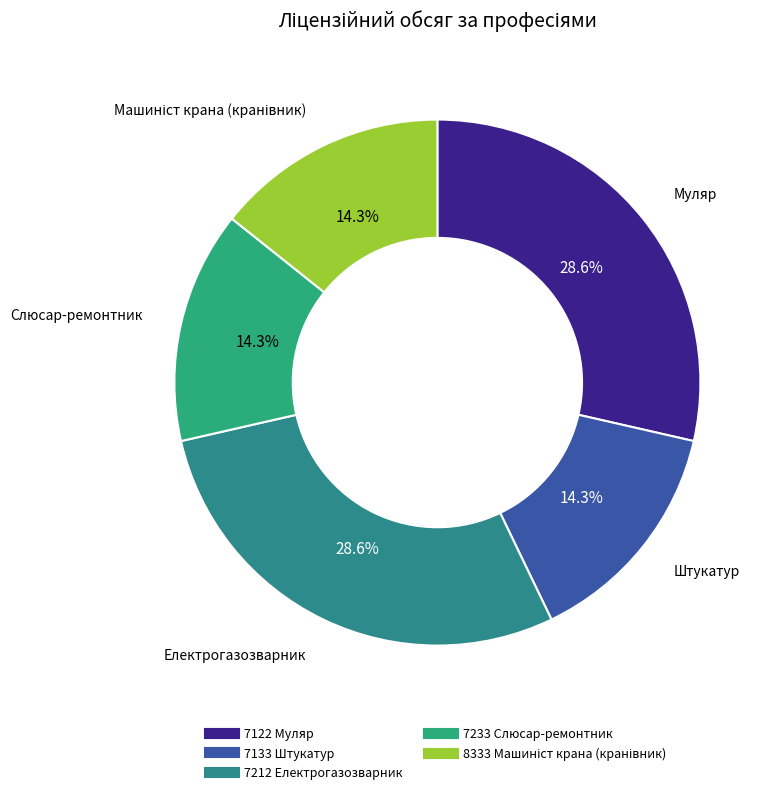

How many slices are in this pie chart?

5